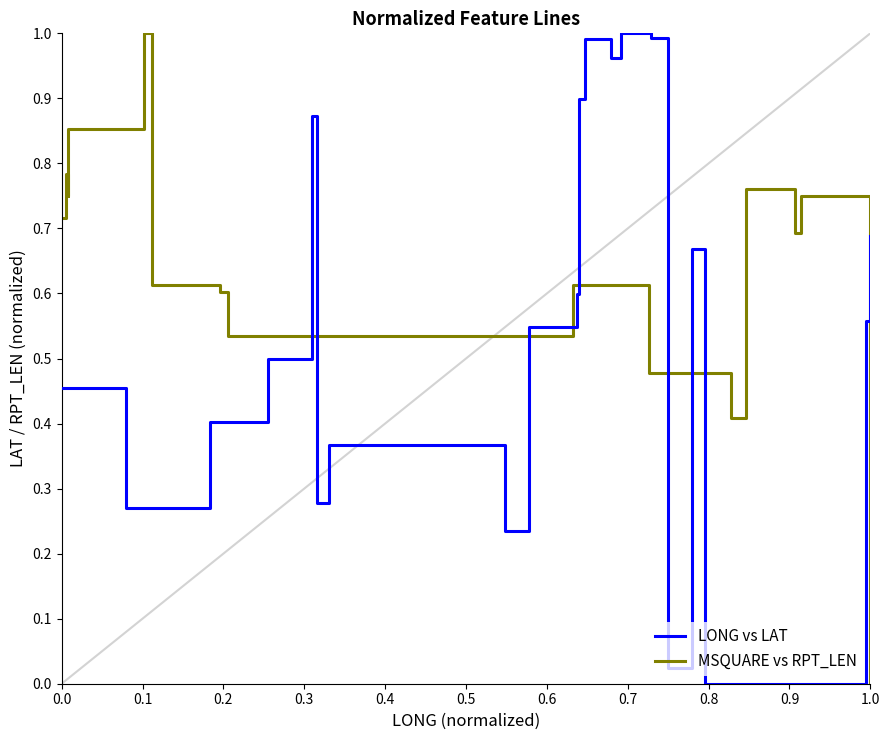

What is the greatest value displayed?

1.0